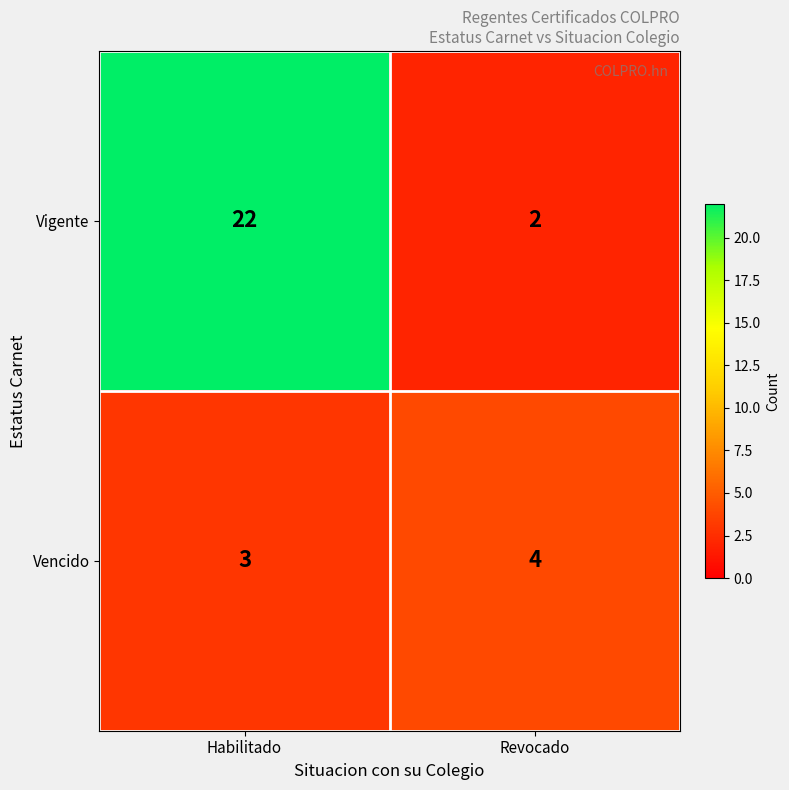

Rank the categories by Vencido value from lowest to highest.

Habilitado, Revocado